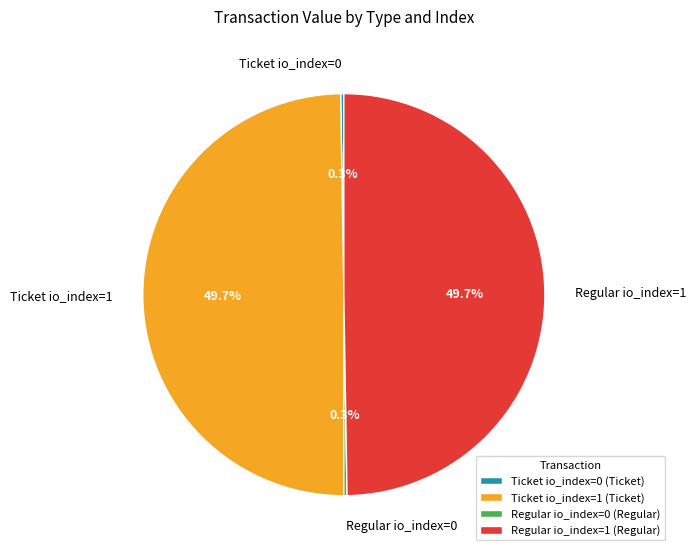

Is there a majority slice in this chart?

No